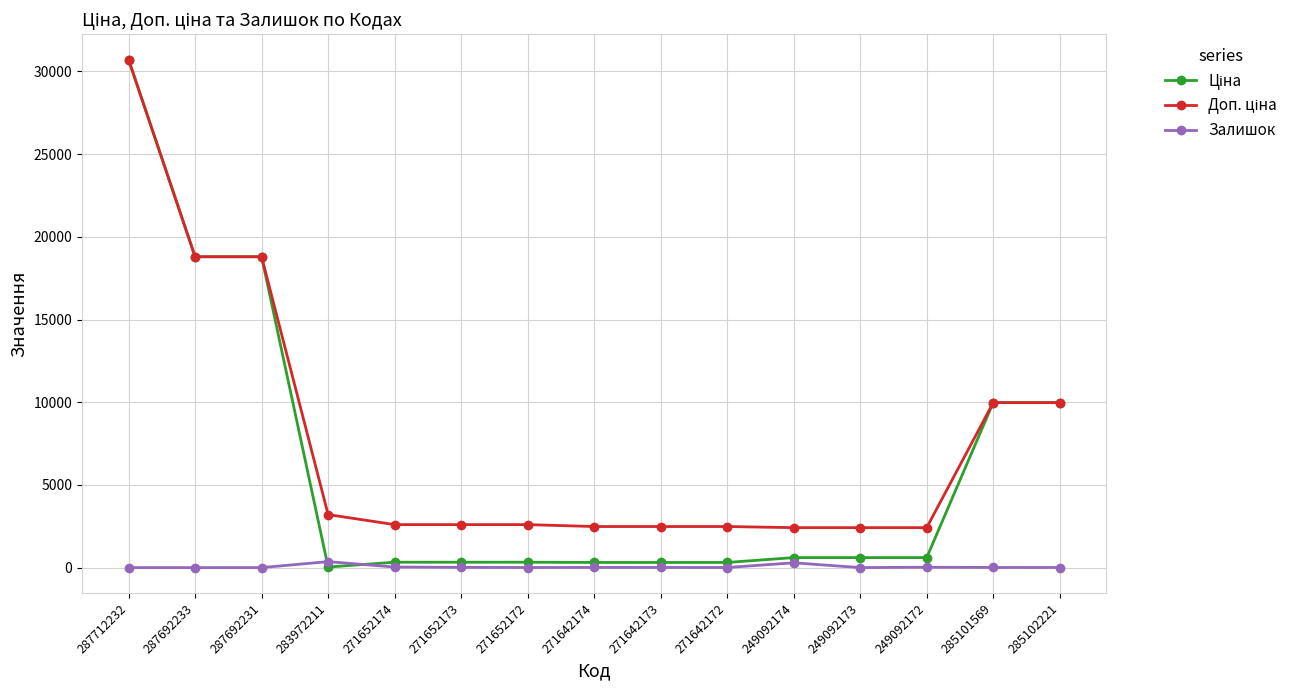

Which category has the highest value across all series?

287712232